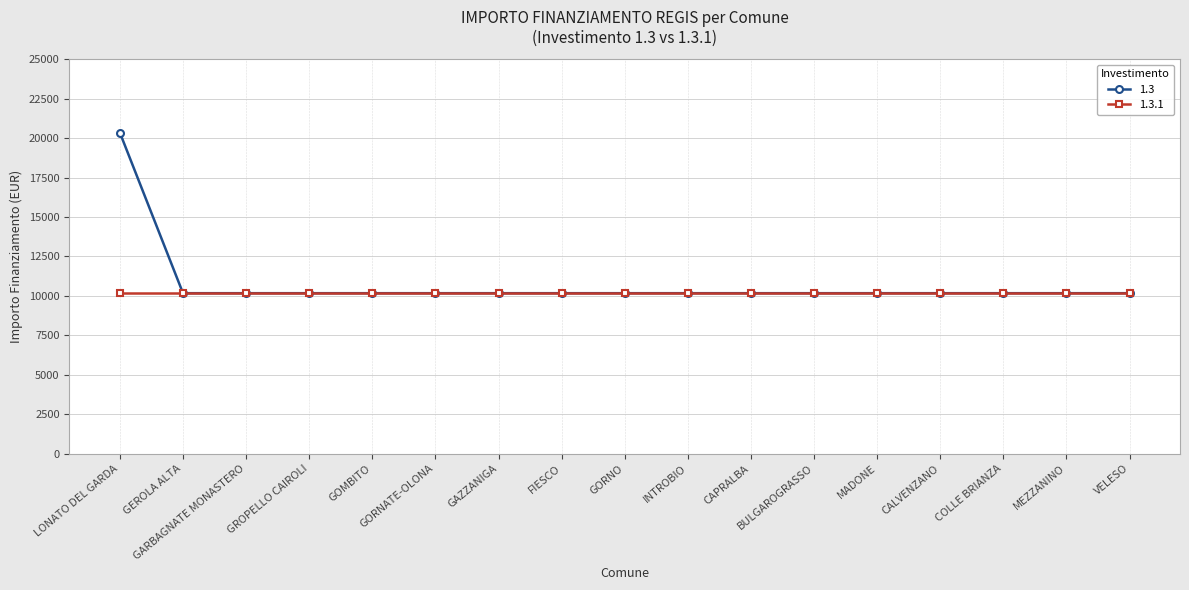

What position from the right is MEZZANINO?

2